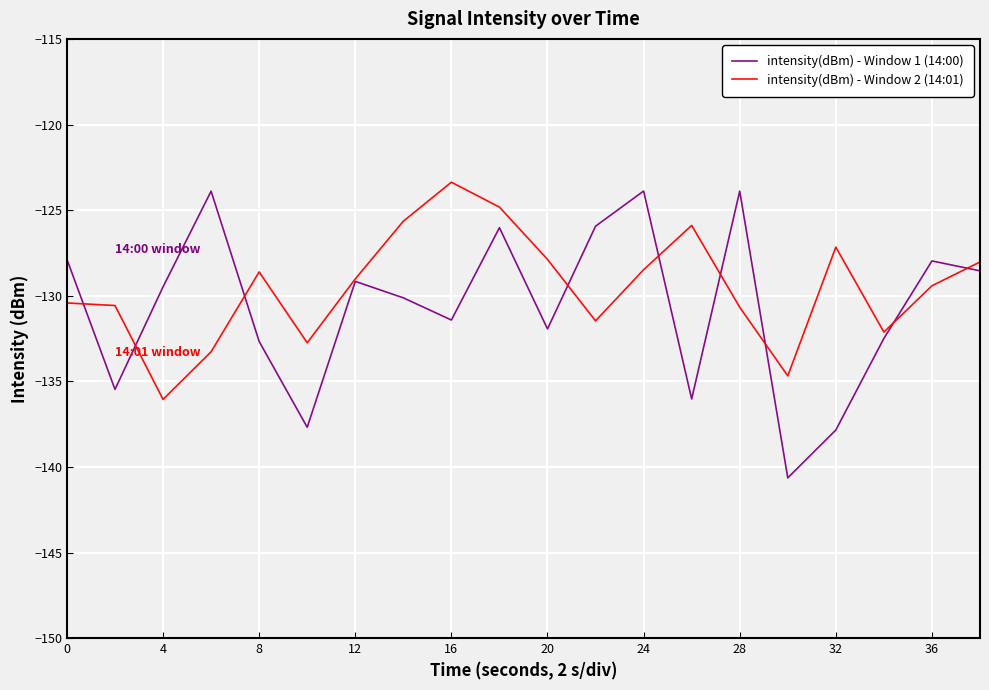

How many values in the intensity(dBm) - Window 1 (14:00) series are below -129?

12